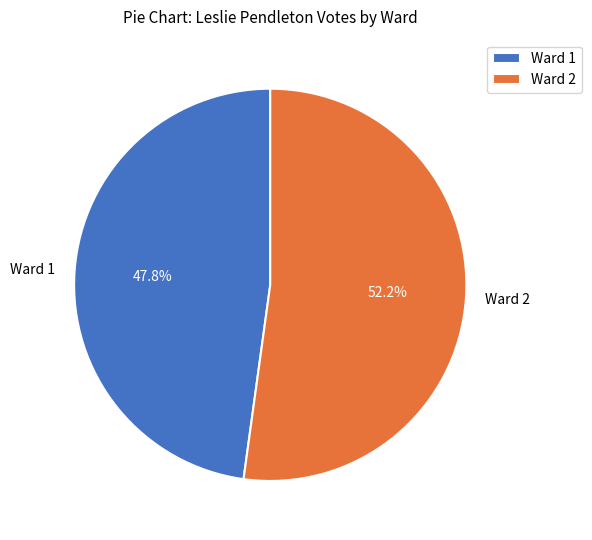

To the nearest percent, what percentage of the pie is Ward 2?

52%